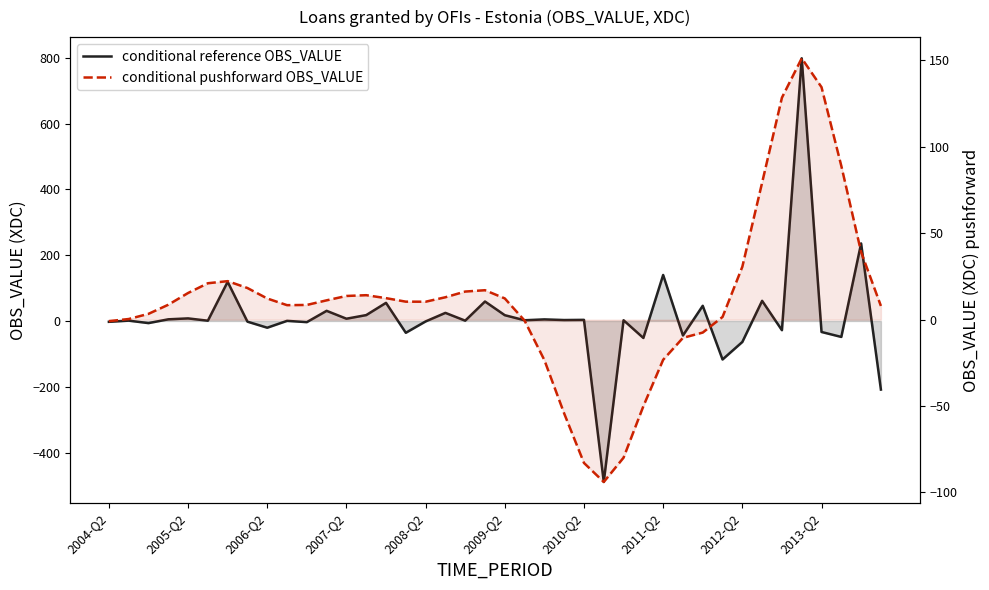

List the labels in order of conditional reference OBS_VALUE value, smallest first.

25, 39, 31, 32, 27, 37, 29, 15, 36, 34, 2012-Q2, 2006-Q2, 10, 2004-Q2, 2011-Q2, 16, 2013-Q2, 2009-Q2, 18, 2005-Q2, 26, 21, 23, 24, 22, 2007-Q2, 12, 2008-Q2, 20, 13, 17, 11, 30, 14, 19, 33, 2010-Q2, 28, 38, 35